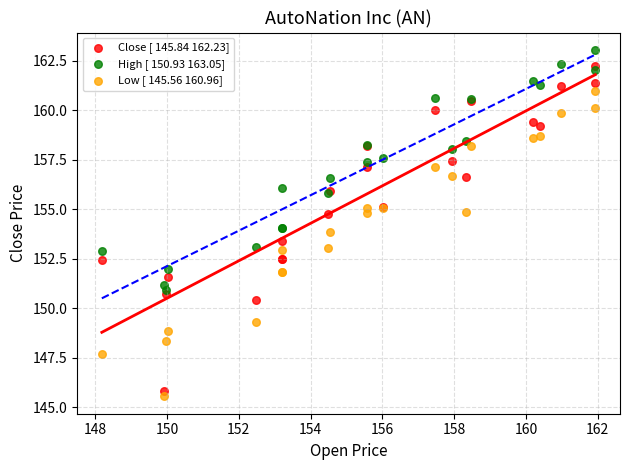

What is the X range (max minus min) for the scatter plot?

13.8